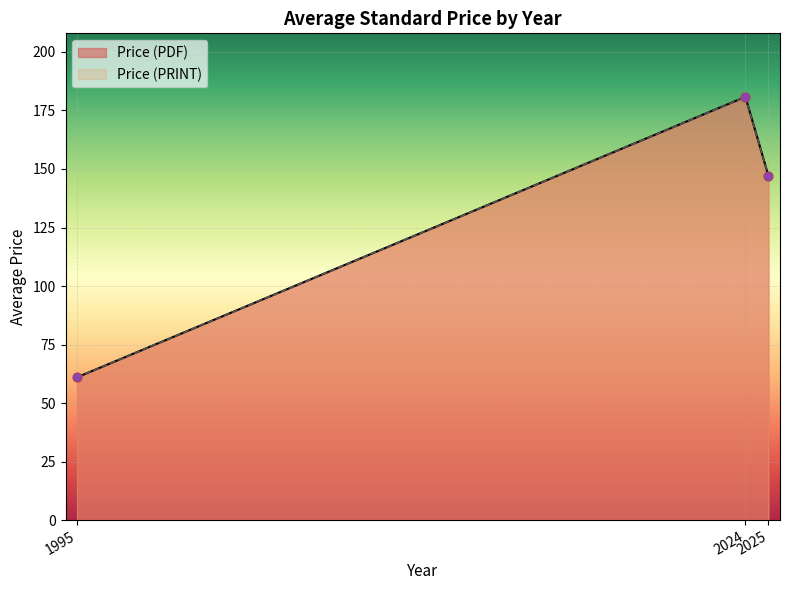

What are all the series names shown in the legend?

Price (PDF), Price (PRINT)